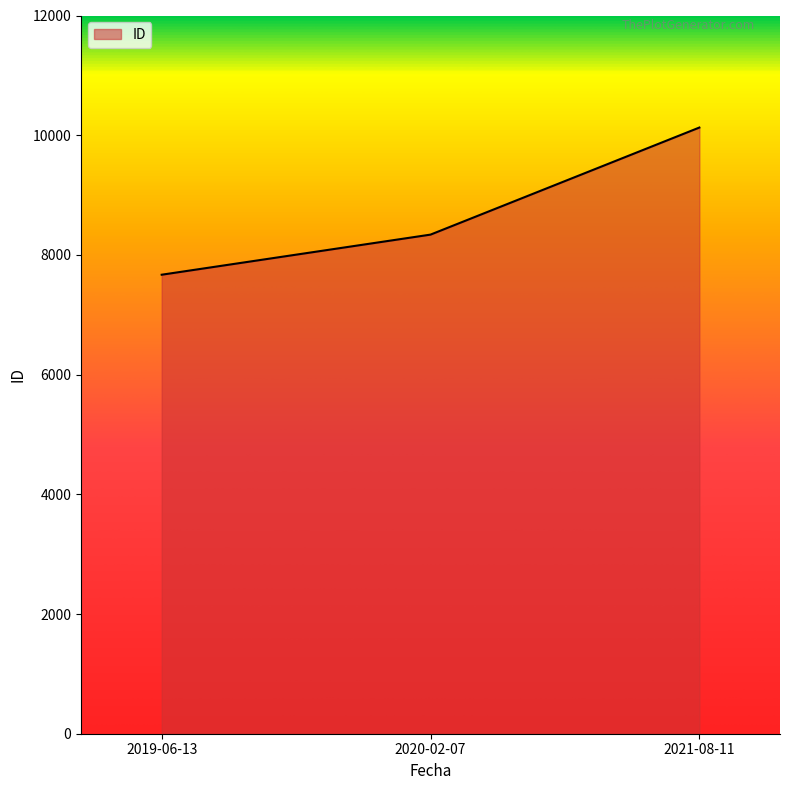

Reading left to right, transcribe all the data shown in this chart.

7669	8339	10128